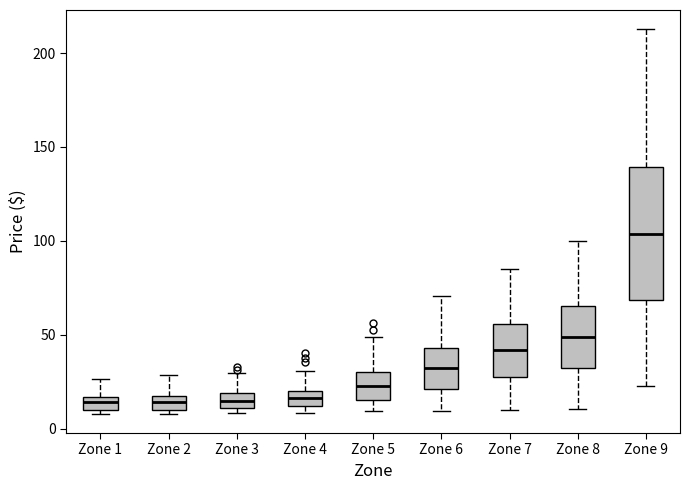

Where is the lower edge of the box for Zone 6 on the y-axis? The values are not printed on the chart, so give them approximately, as read against the axis.

20